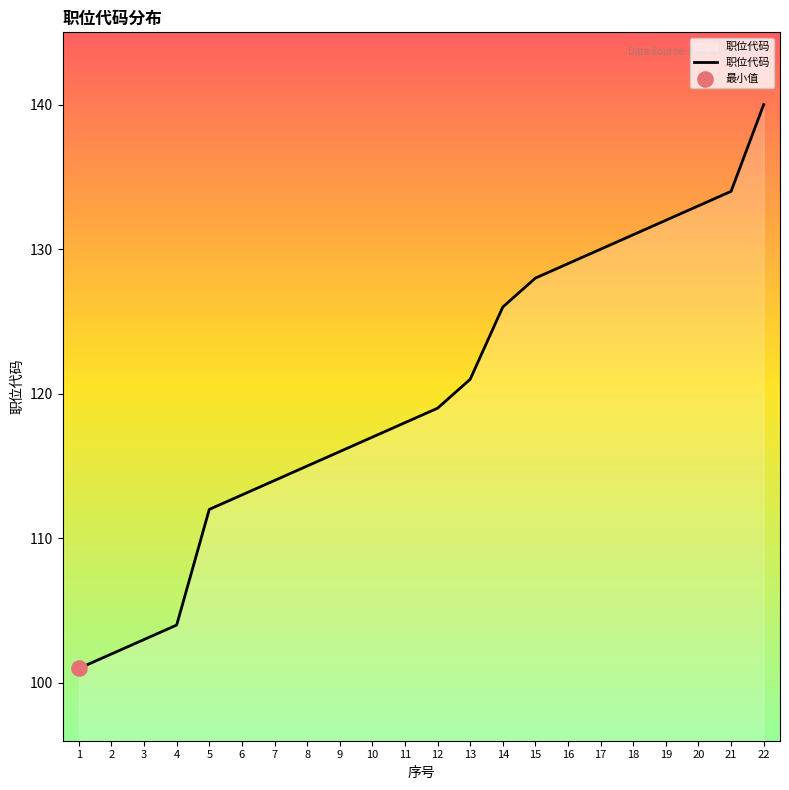

What is the change in value from 16 to 17?

+1